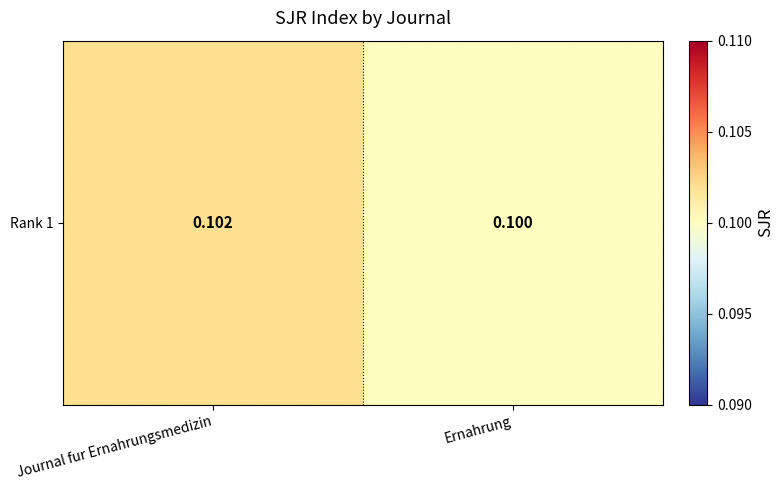

Is it true that the value at Journal fur Ernahrungsmedizin is 0.2?

False